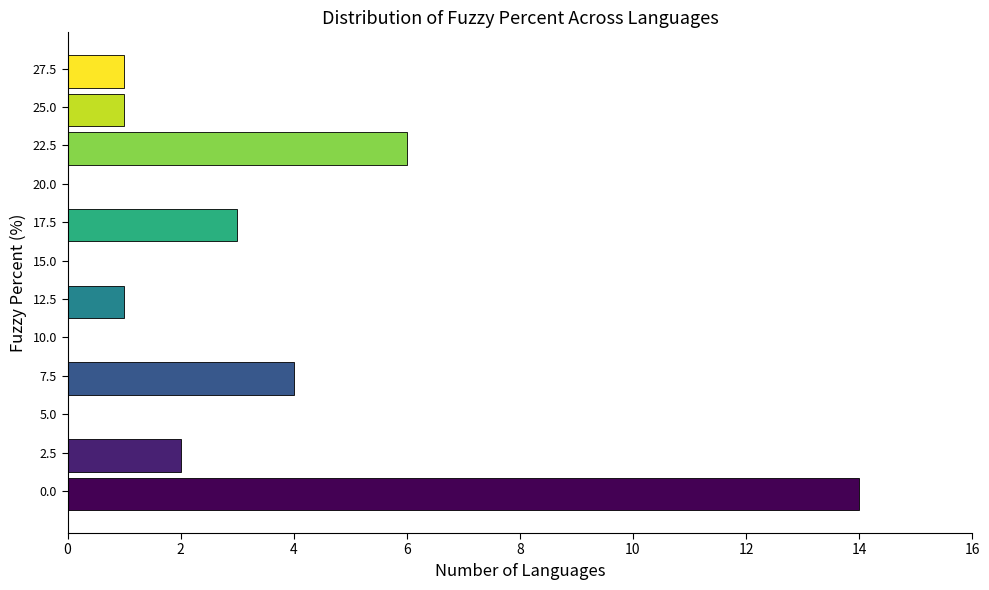

Reading top to bottom, list all the values displayed in this chart.

27.5=1	25.0=1	22.5=6	20.0=0	17.5=3	15.0=0	12.5=1	10.0=0	7.5=4	5.0=0	2.5=2	0.0=14